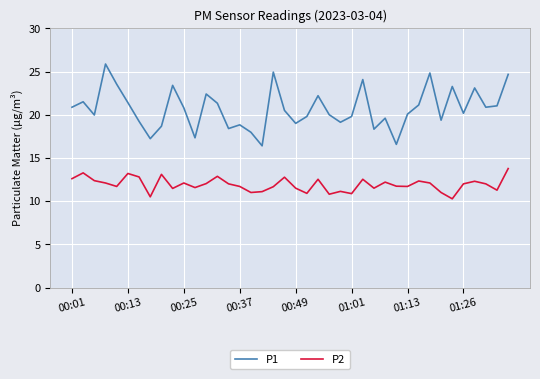

What are all the series names shown in the legend?

P1, P2